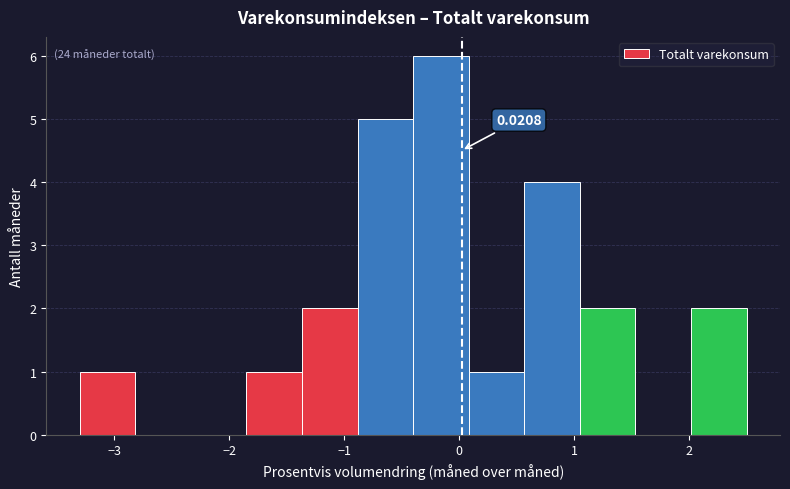

Over which range of the x-axis is the bar tallest?

-0.4 to 0.1